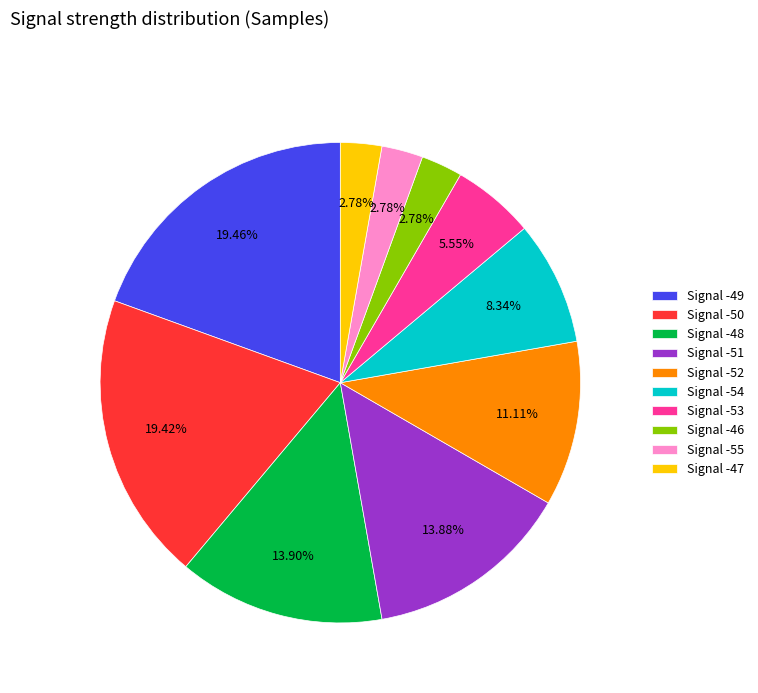

What is the ratio of the value at Signal -53 to the value at Signal -47?

2.0